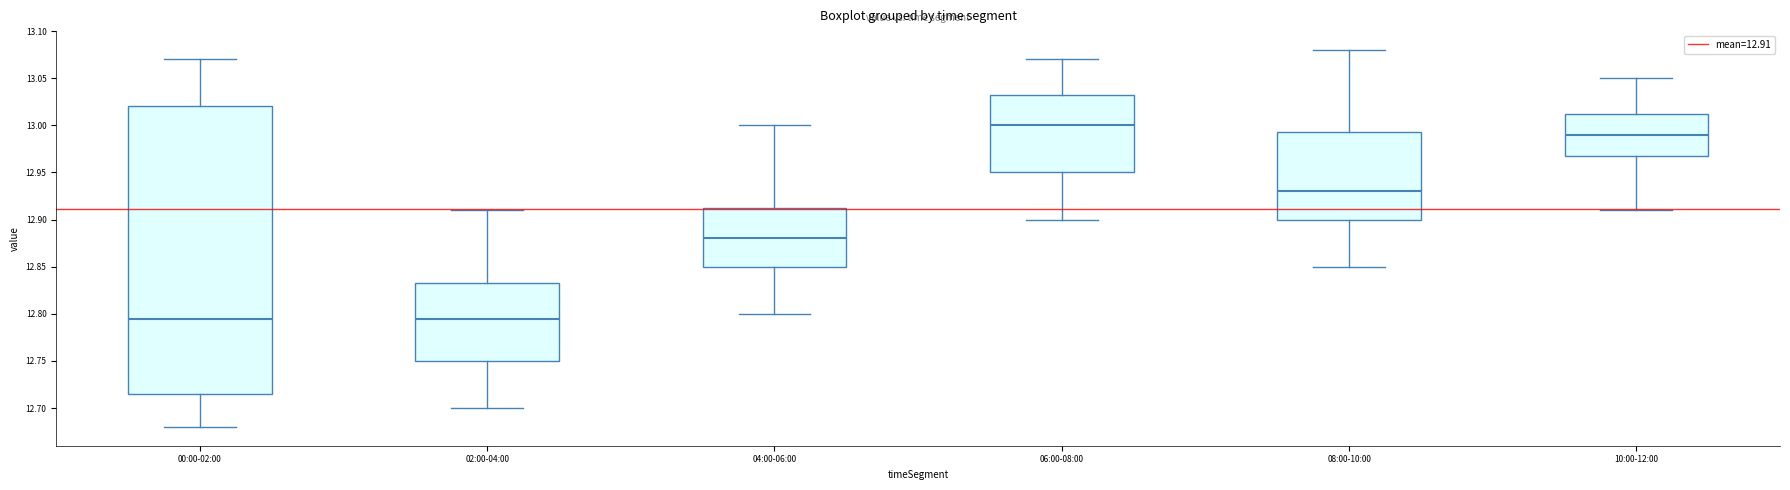

Reading left to right, transcribe this box plot: for each box, give where its median line is, the range the box spans, and where its two whiskers end, as read against the y-axis. The values are not printed on the chart, so give them approximately, as read against the axis.

00:00-02:00: median 12.795, box 12.715 to 13.020, whiskers 12.680 to 13.070
02:00-04:00: median 12.795, box 12.750 to 12.835, whiskers 12.700 to 12.910
04:00-06:00: median 12.880, box 12.850 to 12.915, whiskers 12.800 to 13.000
06:00-08:00: median 13.000, box 12.950 to 13.035, whiskers 12.900 to 13.070
08:00-10:00: median 12.930, box 12.900 to 12.995, whiskers 12.850 to 13.080
10:00-12:00: median 12.990, box 12.970 to 13.015, whiskers 12.910 to 13.050